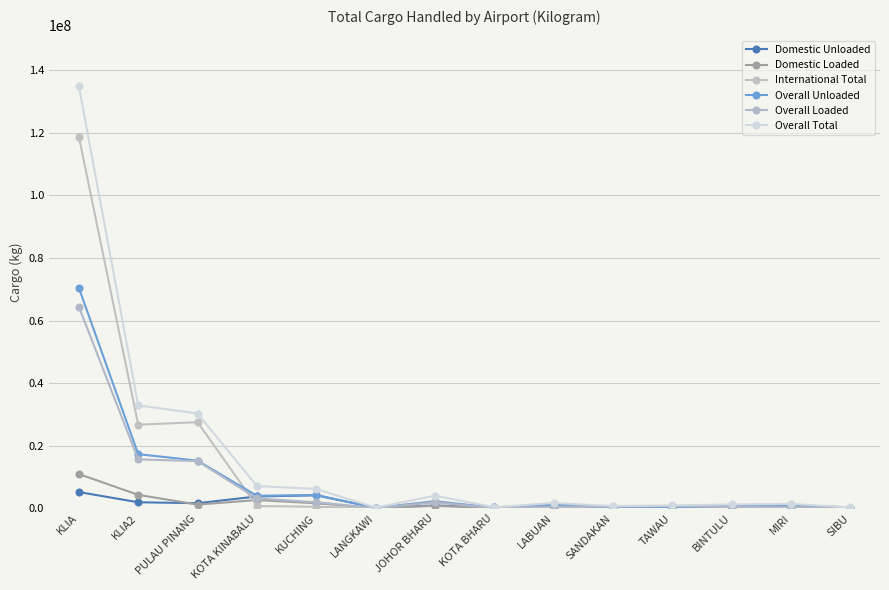

Reading left to right, what are all the values shown in this chart?

Domestic Unloaded: 5172963	1902715	1614236	3761823	4121053	158424	880809	246380	1182397	170392	259507	755328	1031587	218855
Domestic Loaded: 10929329	4283780	1158066	2618987	1577132	57046	766657	81998	492444	525632	666639	438589	340613	78234
International Total: 118796037	26707199	27510144	720021	454879	592	2348489	0	2362	0	80	0	0	0
Overall Unloaded: 70469671	17284559	15215342	3976794	4231434	159016	2119210	246380	1182397	170392	259507	755328	1031587	218855
Overall Loaded: 64428658	15609135	15067104	3124037	1921630	57046	1876745	81998	494806	525632	666719	438589	340613	78234
Overall Total: 134898329	32893694	30282446	7100831	6153064	216062	3995955	328378	1677203	696024	926226	1193917	1372200	297089